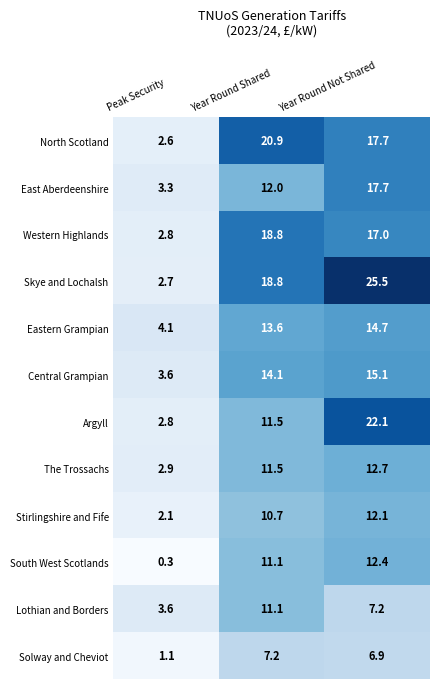

What is the greatest value displayed?

25.5